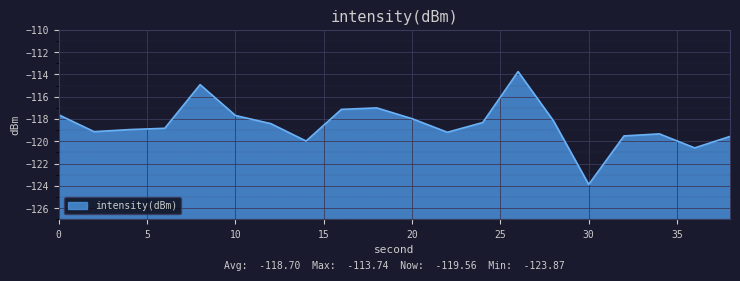

Reading left to right, transcribe all the data shown in this chart.

0=-117.6	2=-119.1	4=-118.9	6=-118.8	8=-114.9	10=-117.7	12=-118.4	14=-120.0	16=-117.1	18=-117.0	20=-118.0	22=-119.2	24=-118.3	26=-113.7	28=-118.2	30=-123.9	32=-119.5	34=-119.3	36=-120.6	38=-119.6